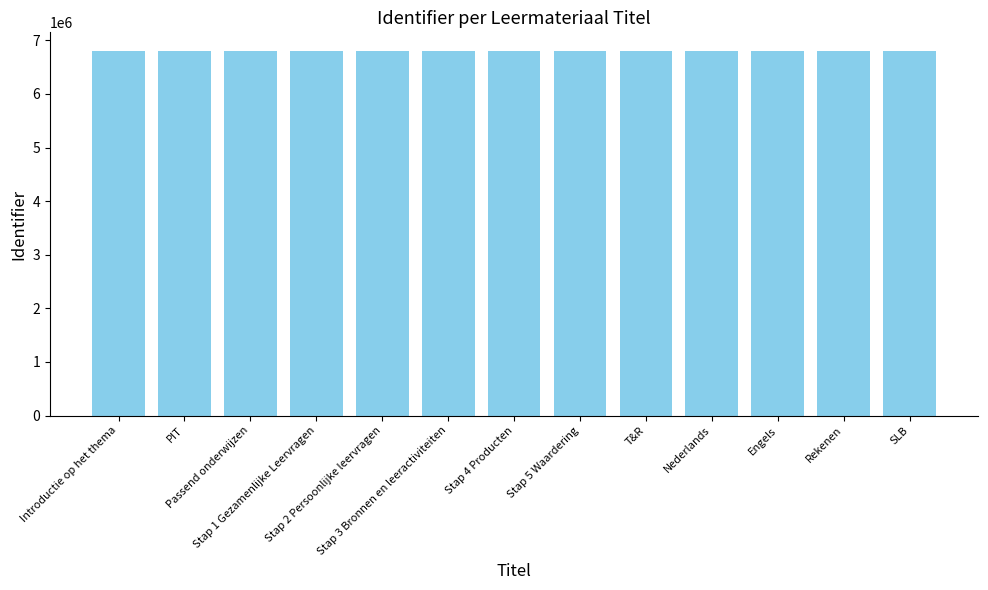

What is the value of the 9th bar from the left?

6809845